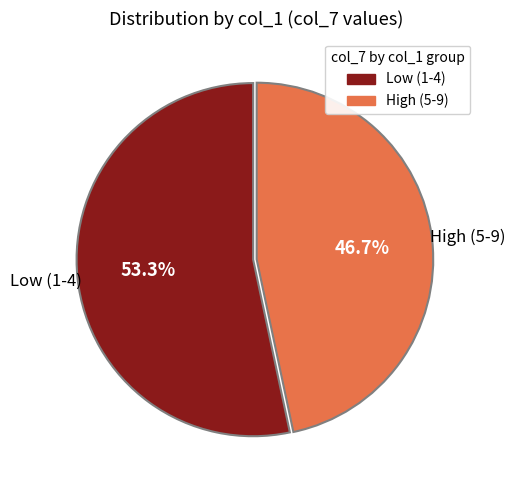

Is there a majority slice in this chart?

Yes